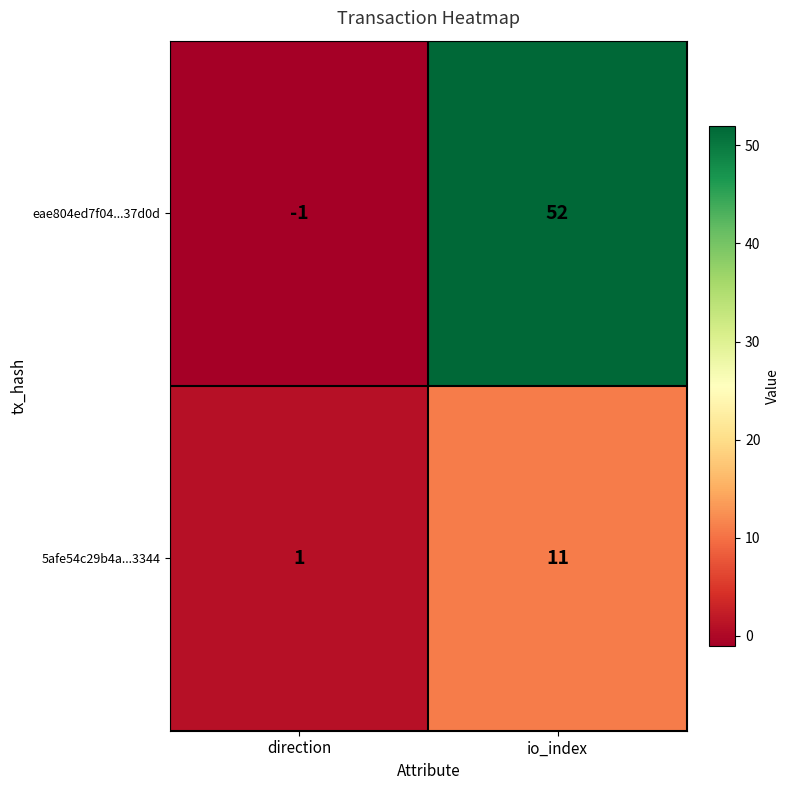

Which category has the highest value across all series?

io_index